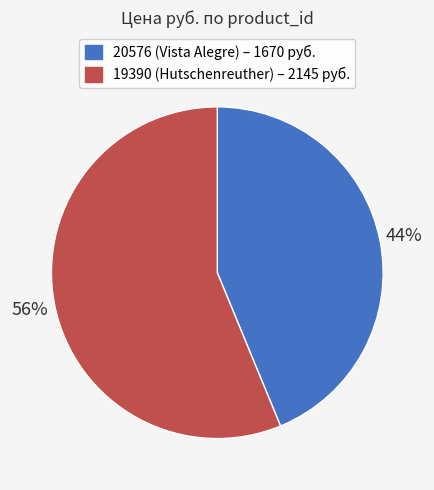

Does any single category account for the majority?

Yes